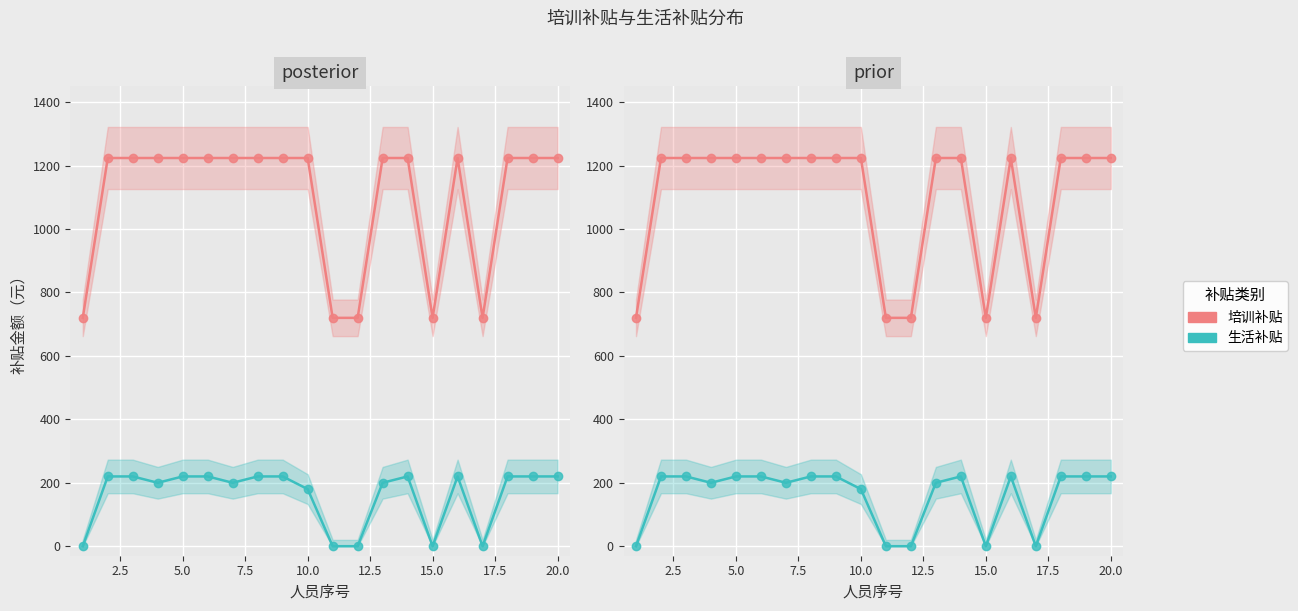

True or false: 生活补贴 and 培训补贴 cross at least once.

False